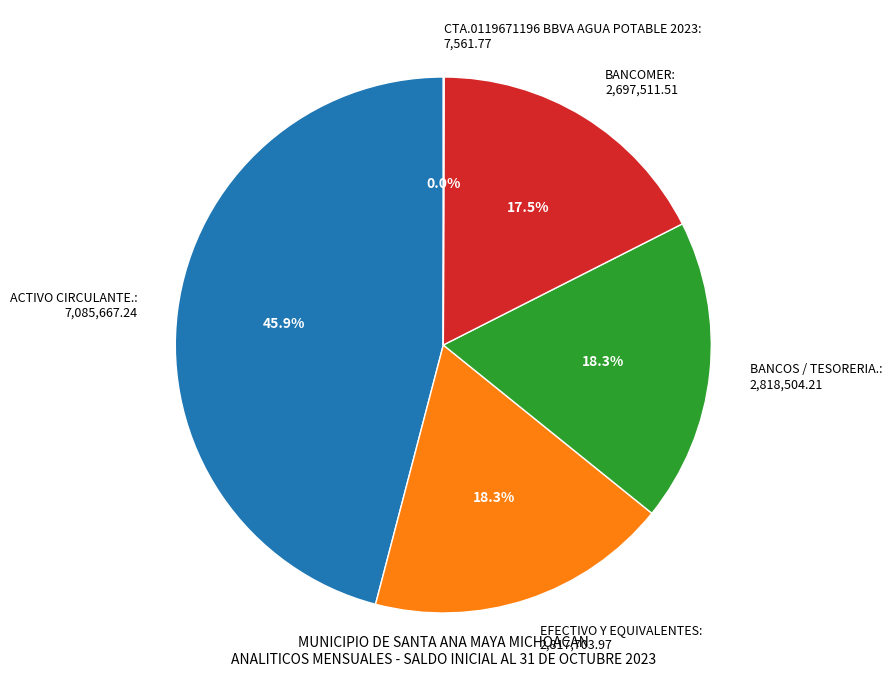

How much of the chart is everything except EFECTIVO Y EQUIVALENTES: 2,817,703.97?

81.7%